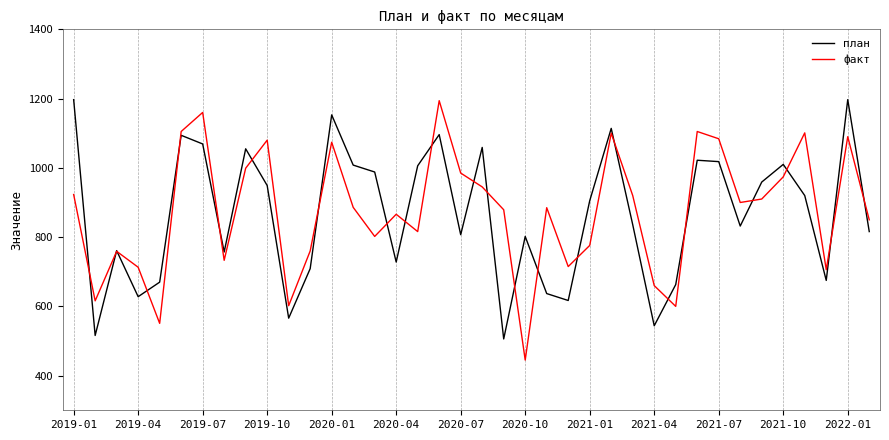

In план, how many points are higher than both neighbors (excluding endpoints)?

11